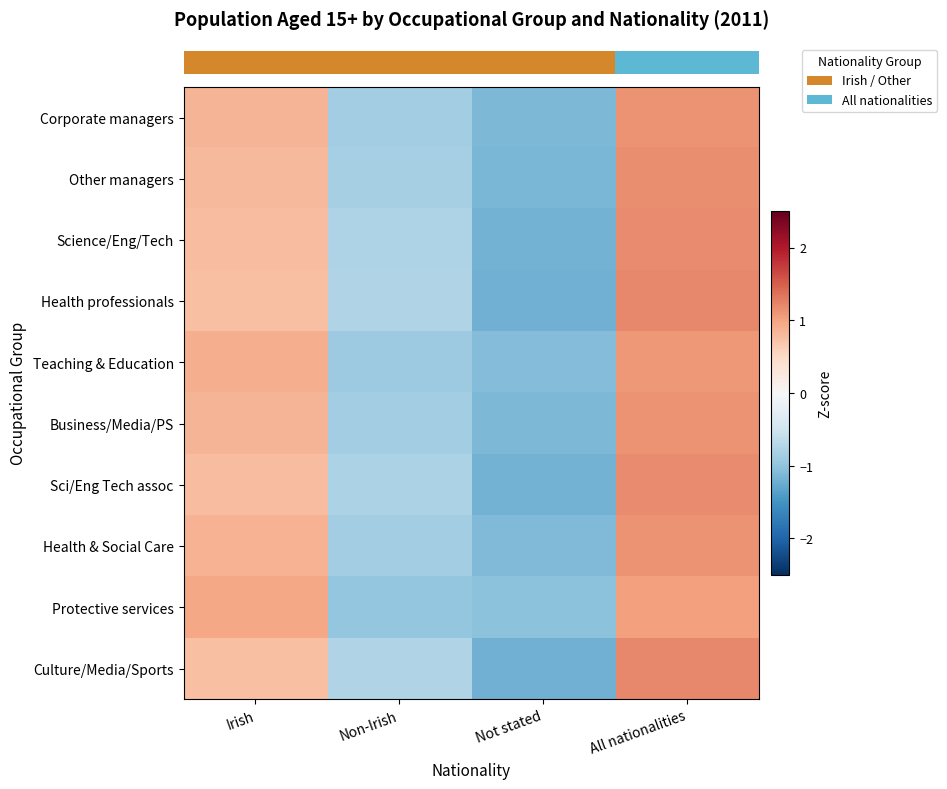

Which category has the lowest value across all series?

Not stated